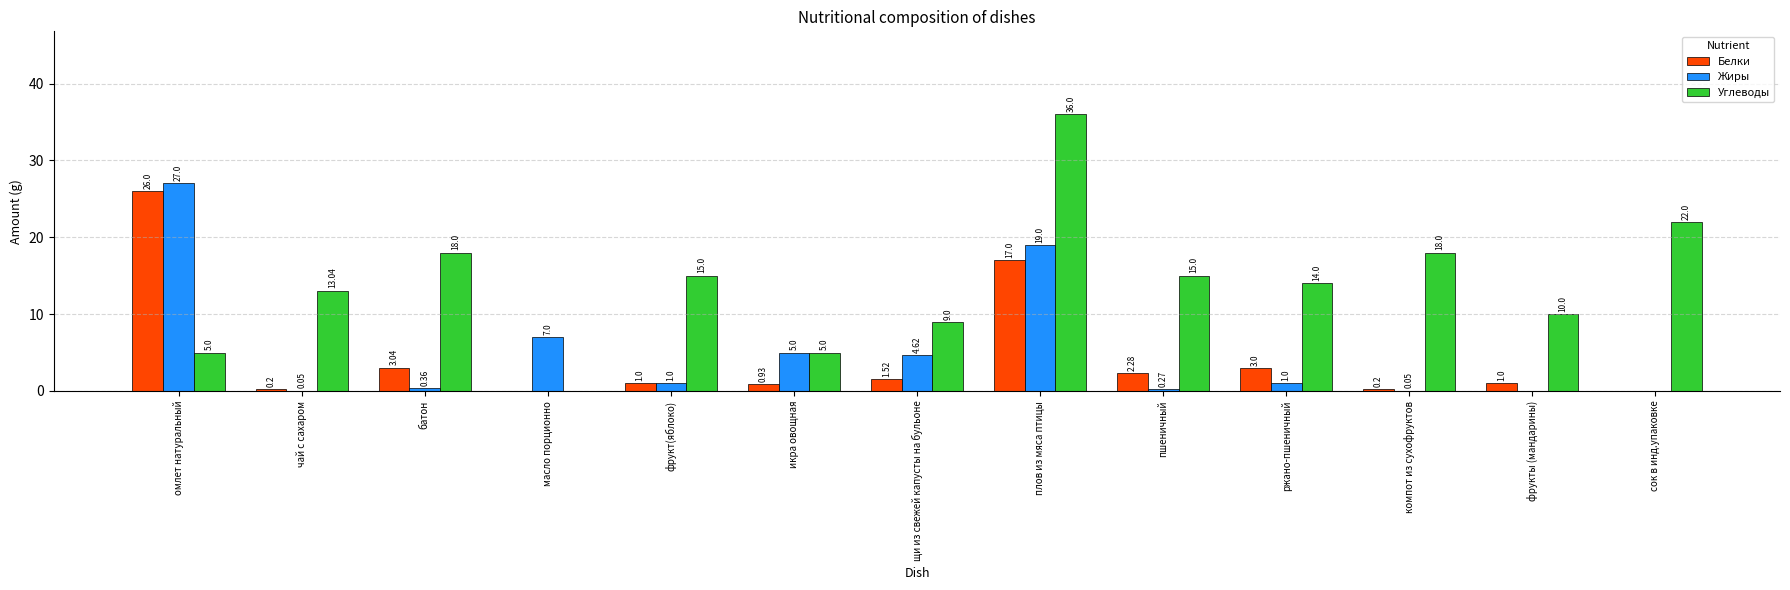

What is the difference between the Углеводы values at сок в инд.упаковке and чай с сахаром?

9.0